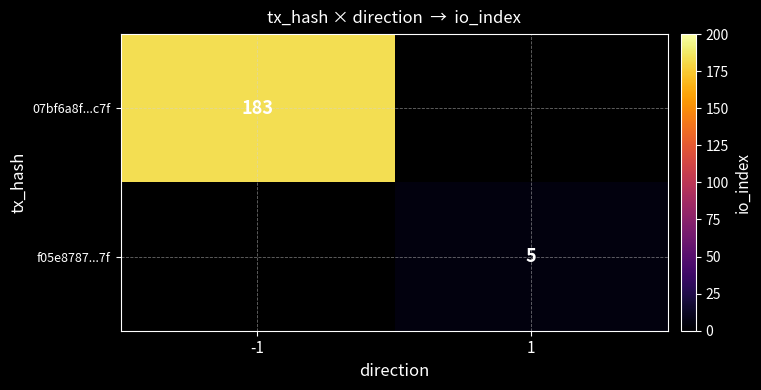

Is the value of f05e8787...7f at 1 greater than the value of 07bf6a8f...c7f at -1?

No